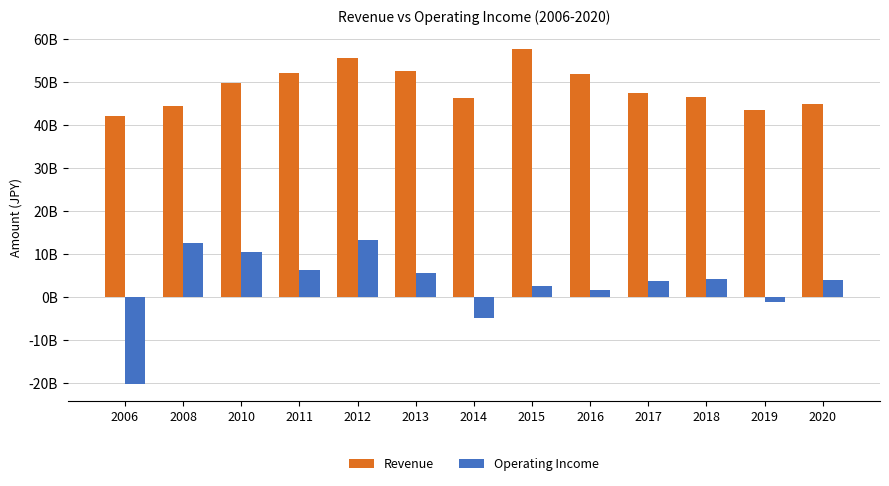

What is the difference between the maximum and minimum values in the Operating Income series?

33635600176